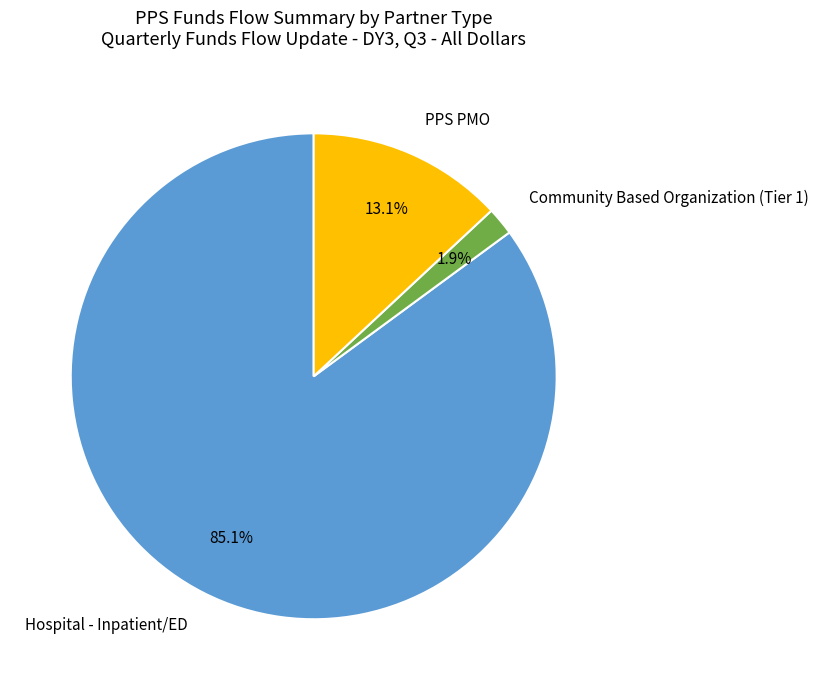

Which category has the smallest portion of the pie?

Community Based Organization (Tier 1)